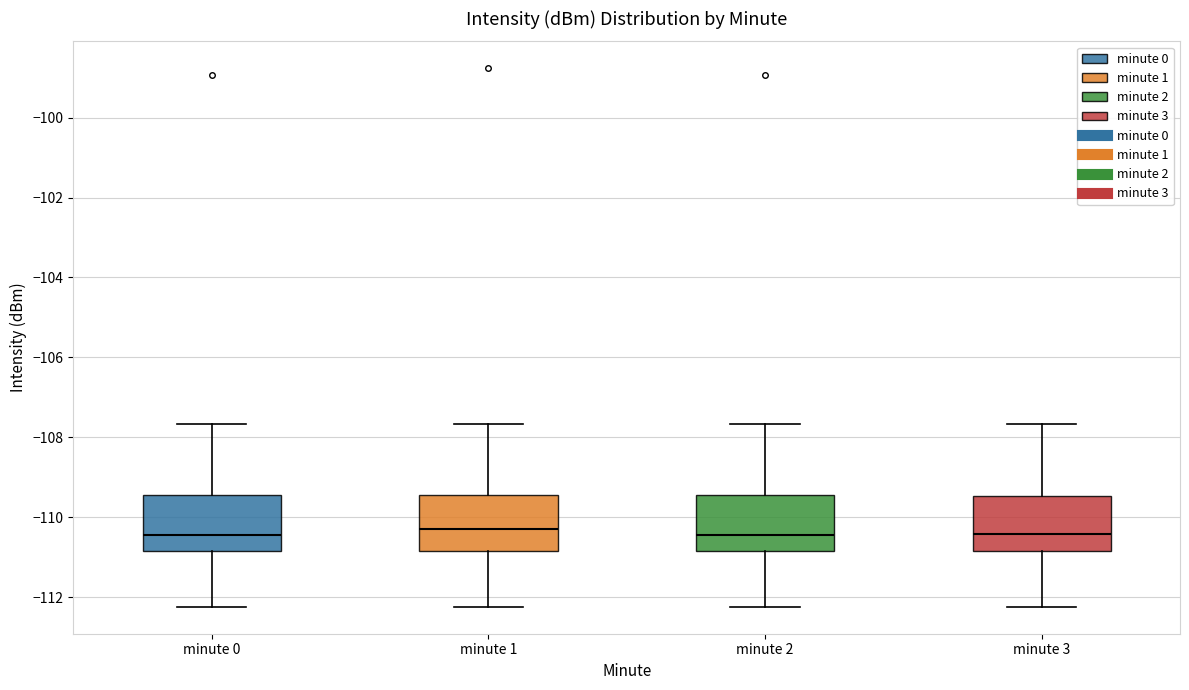

Reading left to right, transcribe this box plot: for each box, give where its median line is, the range the box spans, and where its two whiskers end, as read against the y-axis. The values are not printed on the chart, so give them approximately, as read against the axis.

minute 0: median -110.4, box -110.8 to -109.4, whiskers -112.2 to -107.6
minute 1: median -110.4, box -110.8 to -109.4, whiskers -112.2 to -107.6
minute 2: median -110.4, box -110.8 to -109.4, whiskers -112.2 to -107.6
minute 3: median -110.4, box -110.8 to -109.4, whiskers -112.2 to -107.6